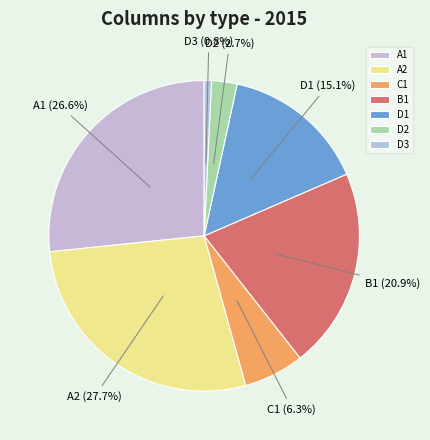

To the nearest percent, what portion does A2 represent?

28%